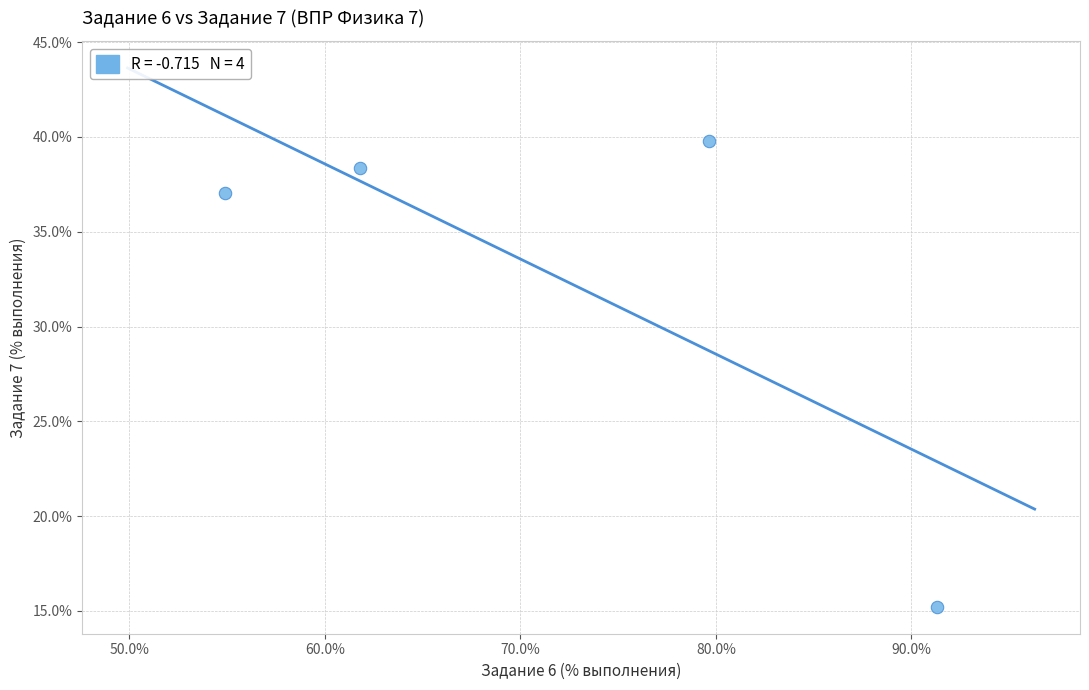

What is the range of X values (max minus min)?

36.4